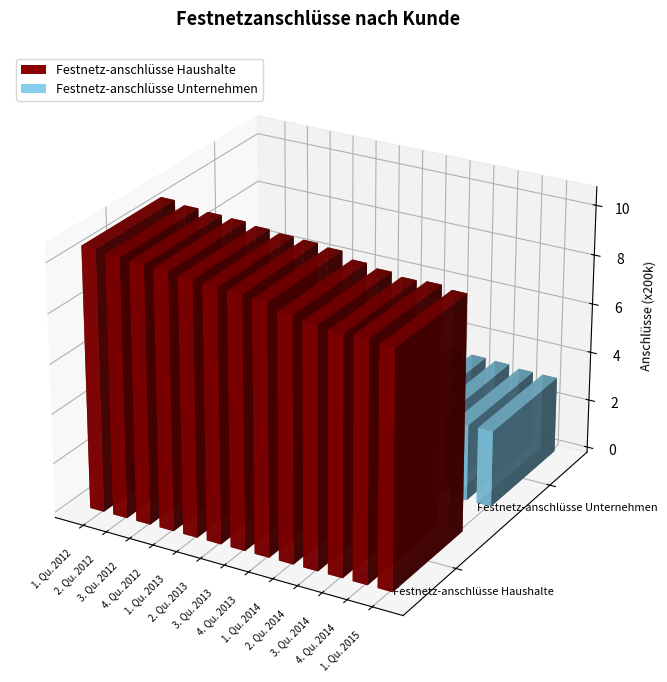

What is the sum of all Festnetz-anschlüsse Unternehmen values?

8213600